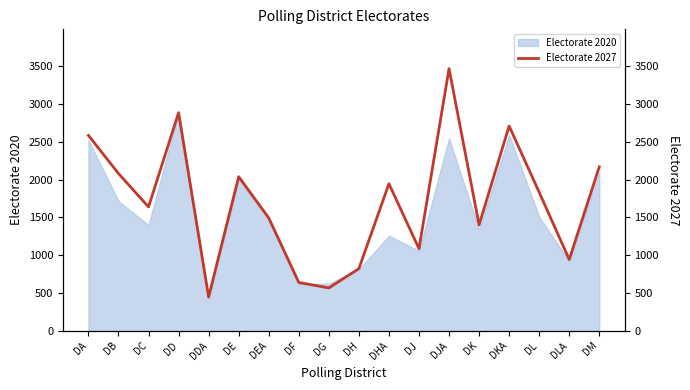

True or false: Electorate 2020 has a value of 402 at DJ.

False